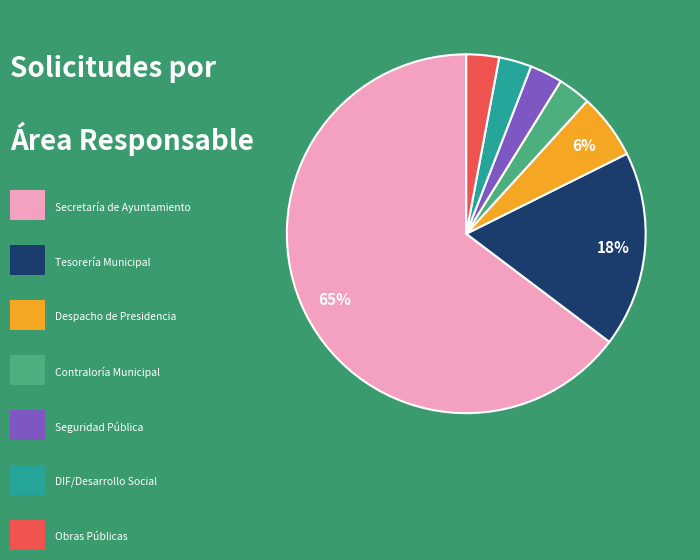

Is there a majority slice in this chart?

Yes